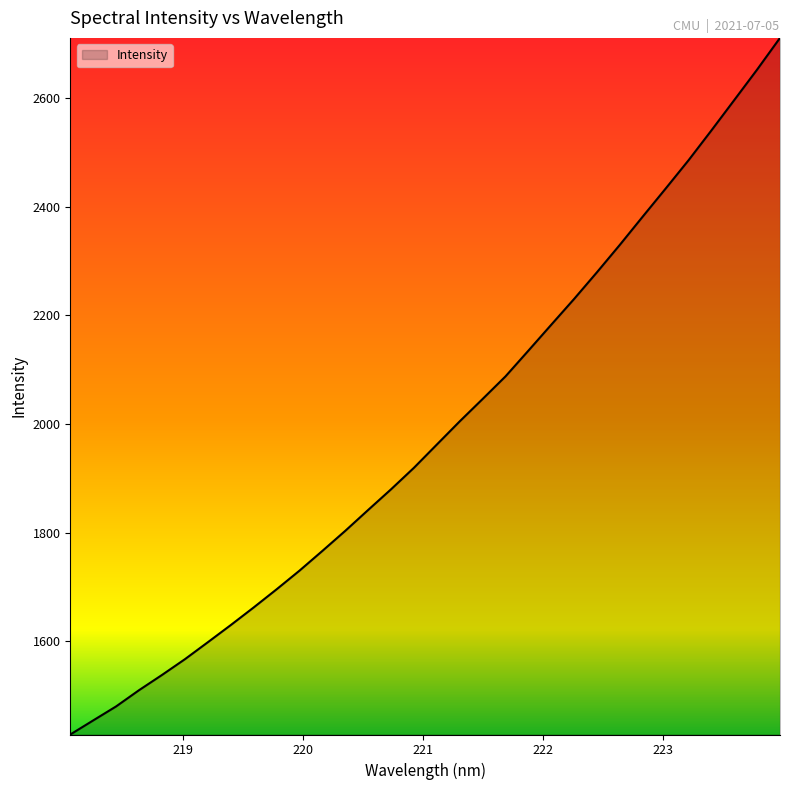

What is the smallest value displayed?

1428.5